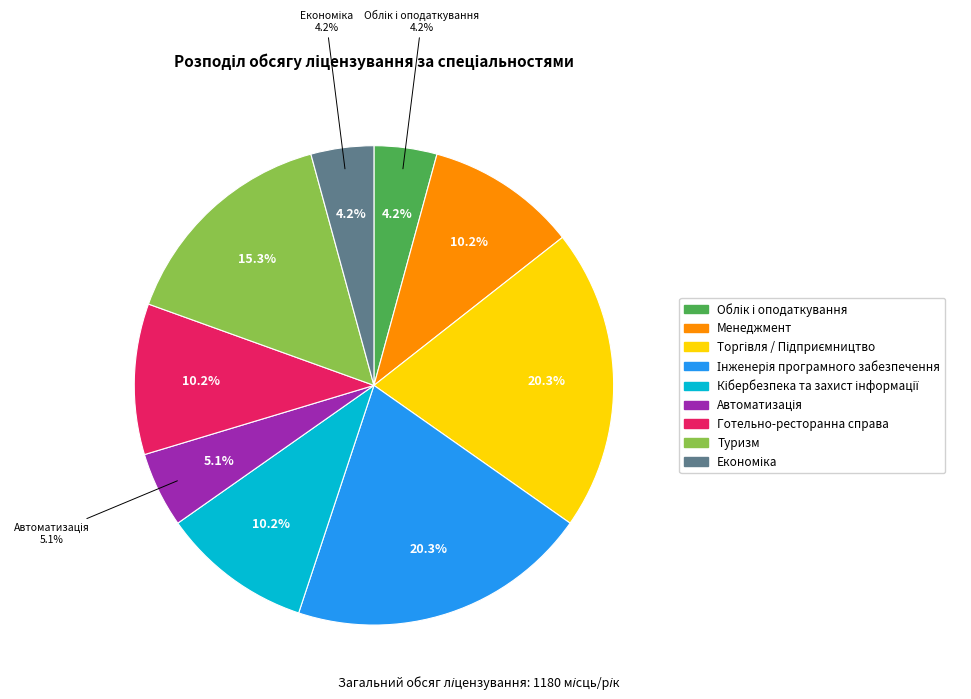

Which category has the biggest portion of the pie?

Торгівля / Підприємництво